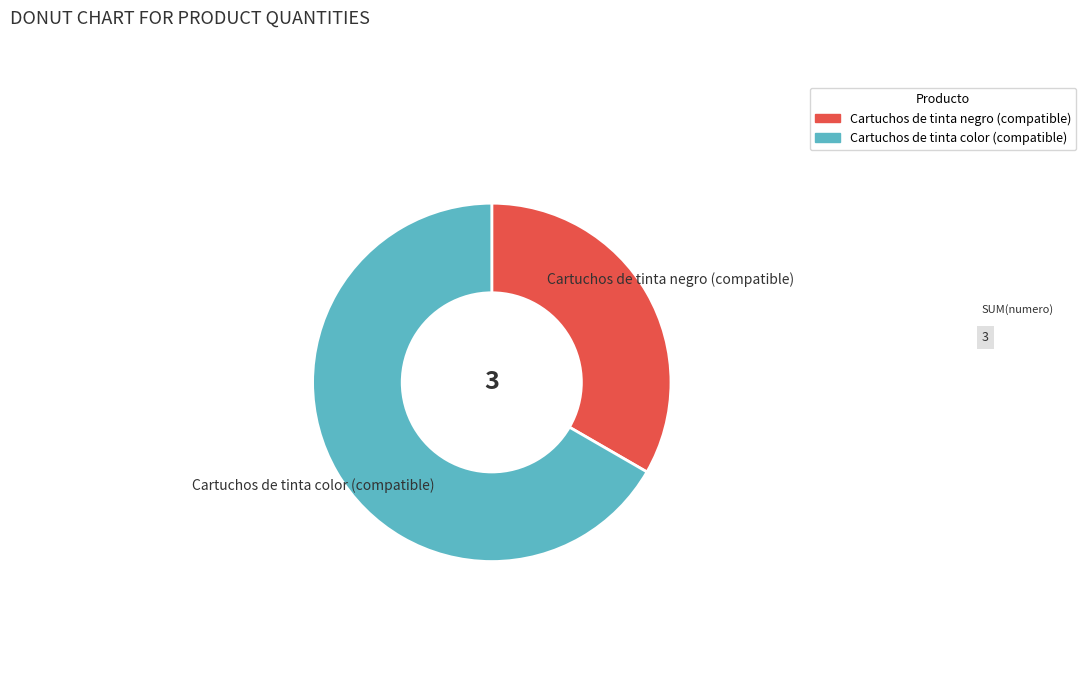

How many segments does this pie chart have?

2